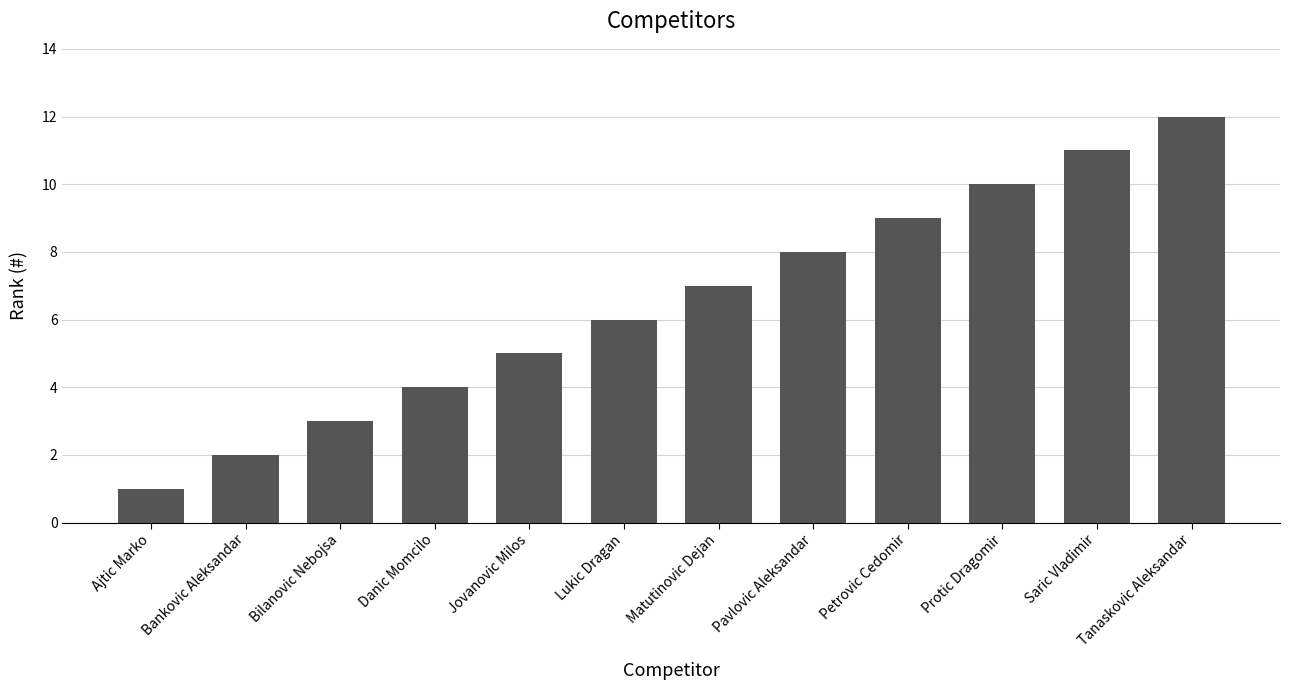

What is the difference between the second highest and second lowest values?

9